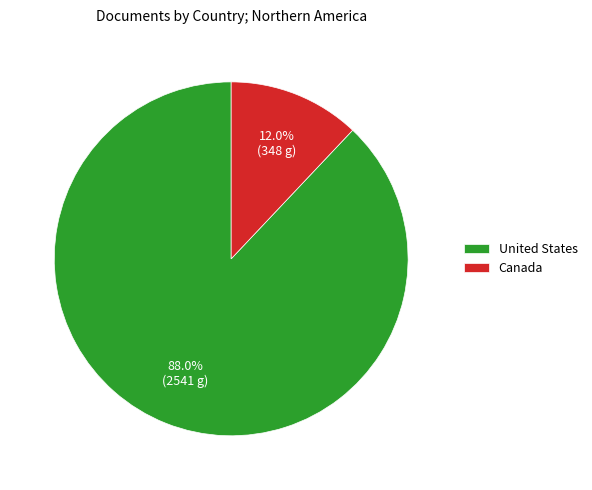

To the nearest percent, what is the difference between the largest and smallest slice percentages?

76%